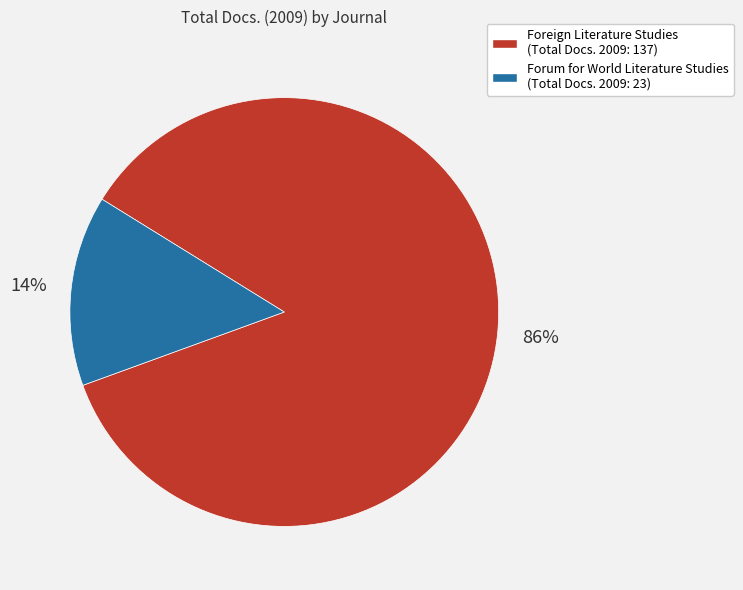

Which category has the smallest portion of the pie?

Forum for World Literature Studies